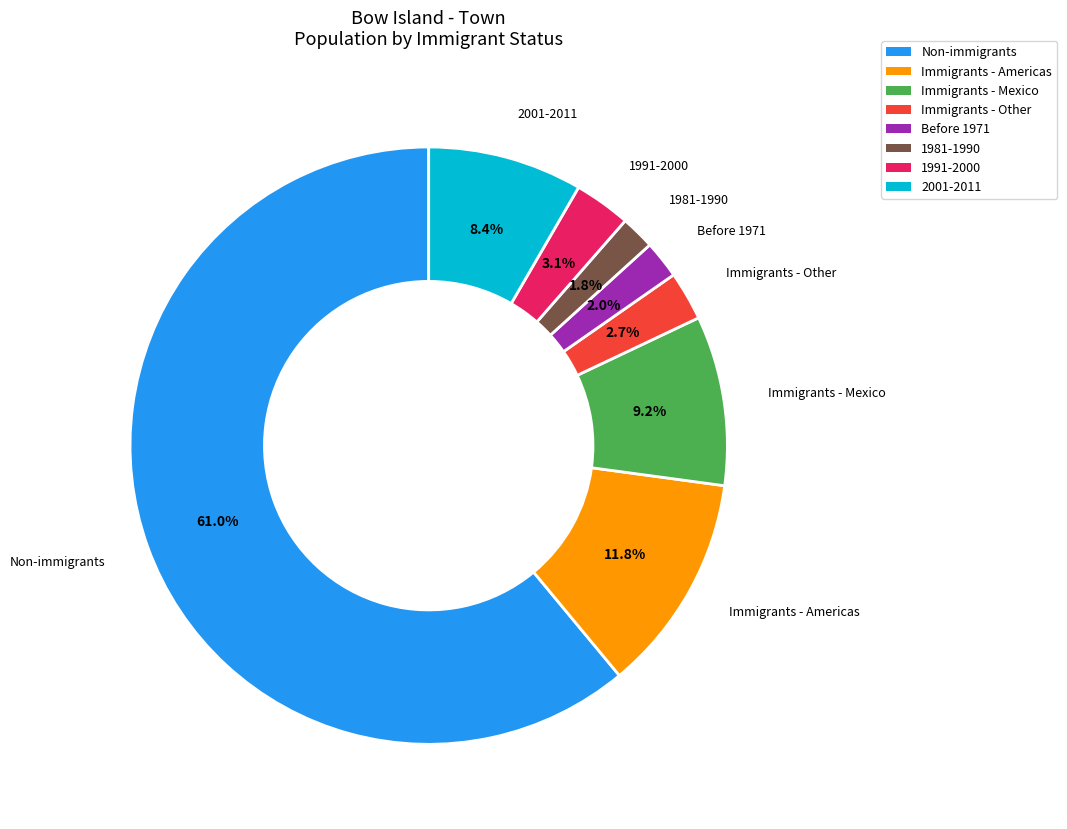

Is there any slice that represents more than half of the pie?

Yes